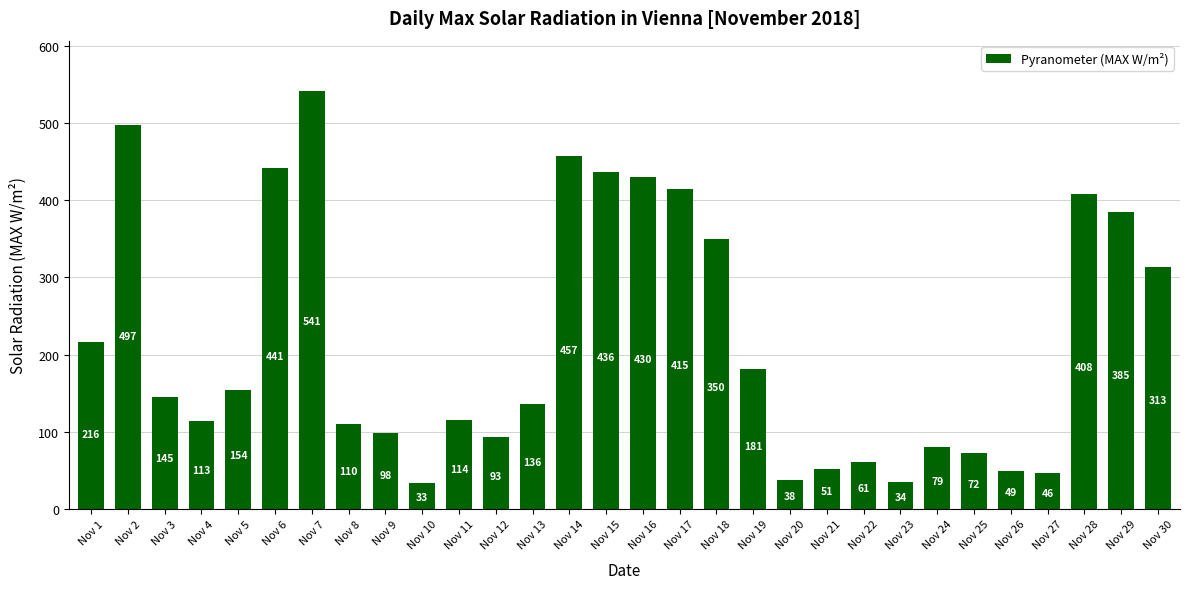

Where does the data first go above 145?

Nov 1